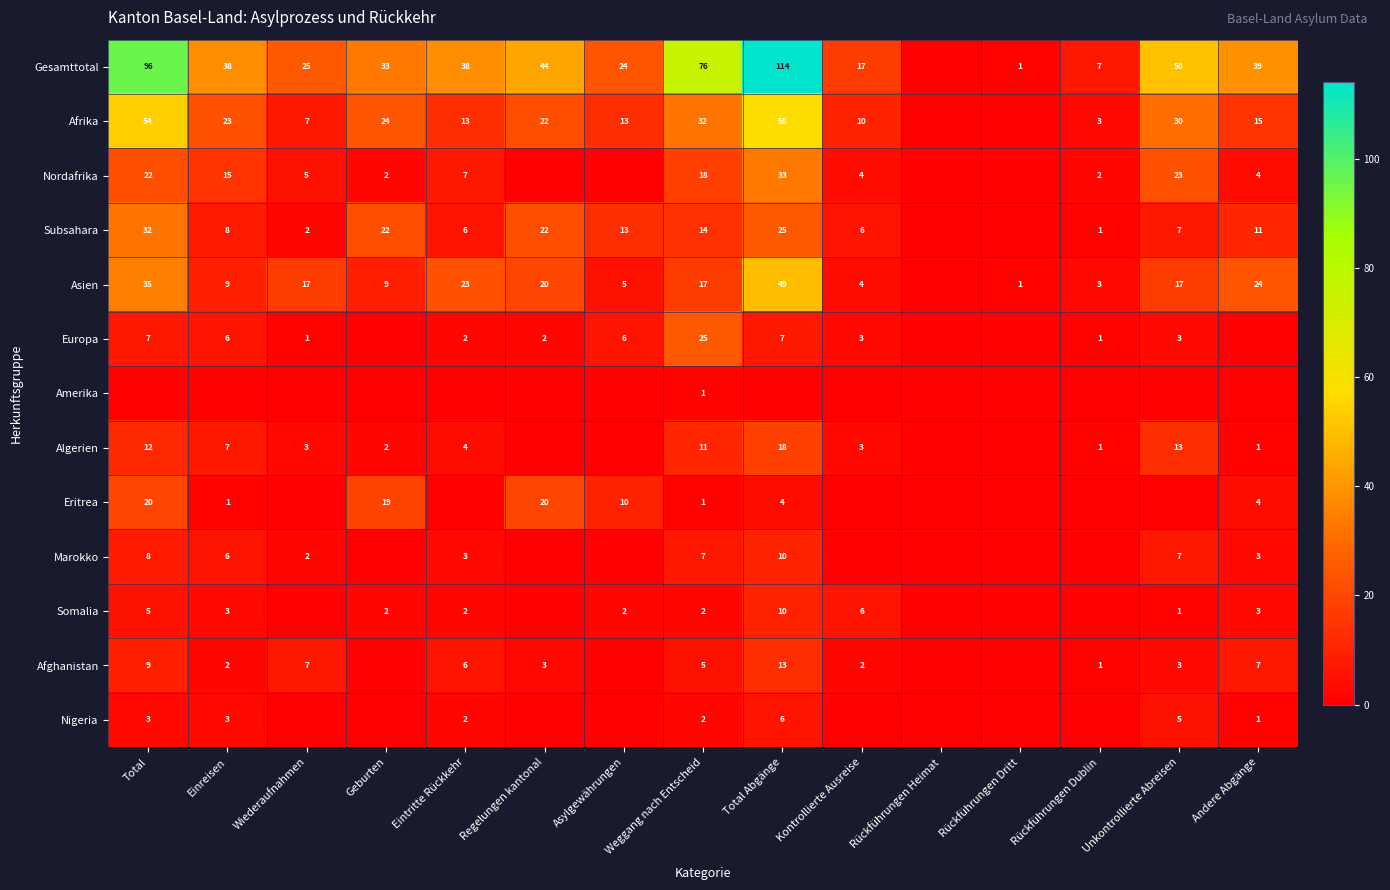

Is it true that Nordafrika equals 15 at Einreisen?

True